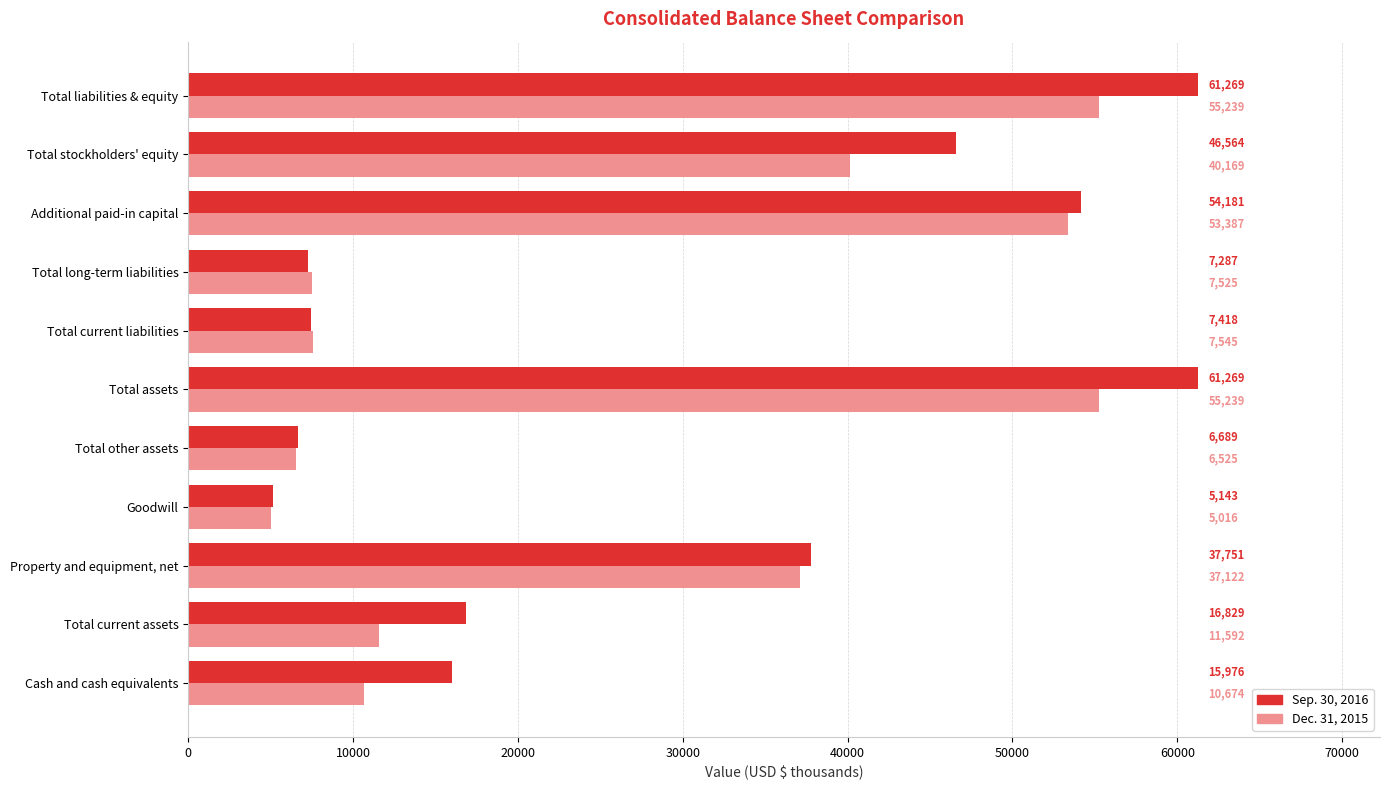

List the series in order of their peak value, lowest first.

Dec. 31, 2015, Sep. 30, 2016